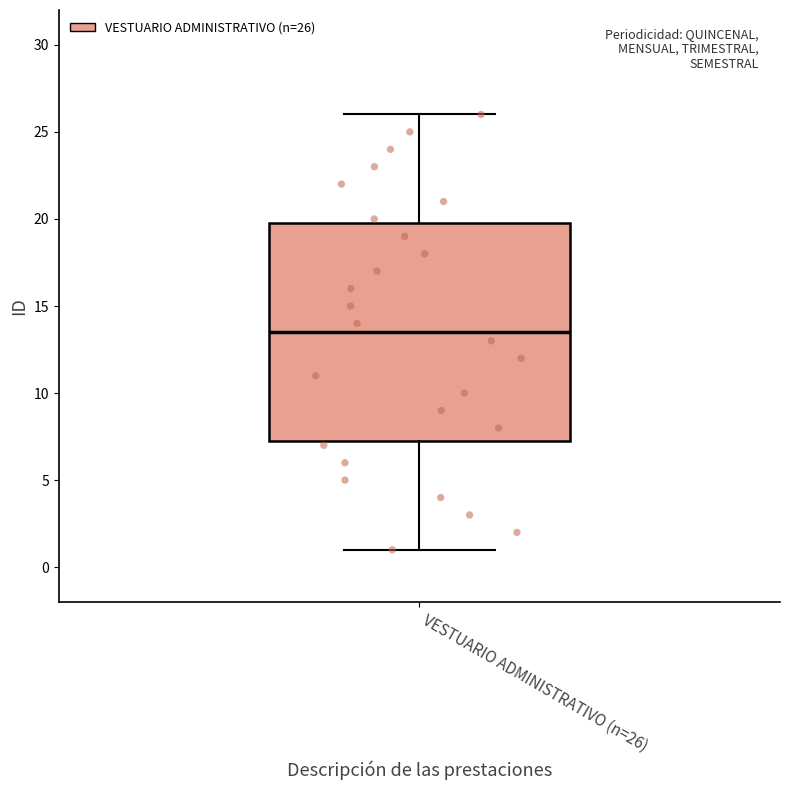

Read this box plot against the y-axis: the position of the median line, the range covered by the box, and the ends of both whiskers. The values are not printed on the chart, so give them approximately, as read against the axis.

median 13.5, box 7.5 to 20.0, whiskers 1.0 to 26.0